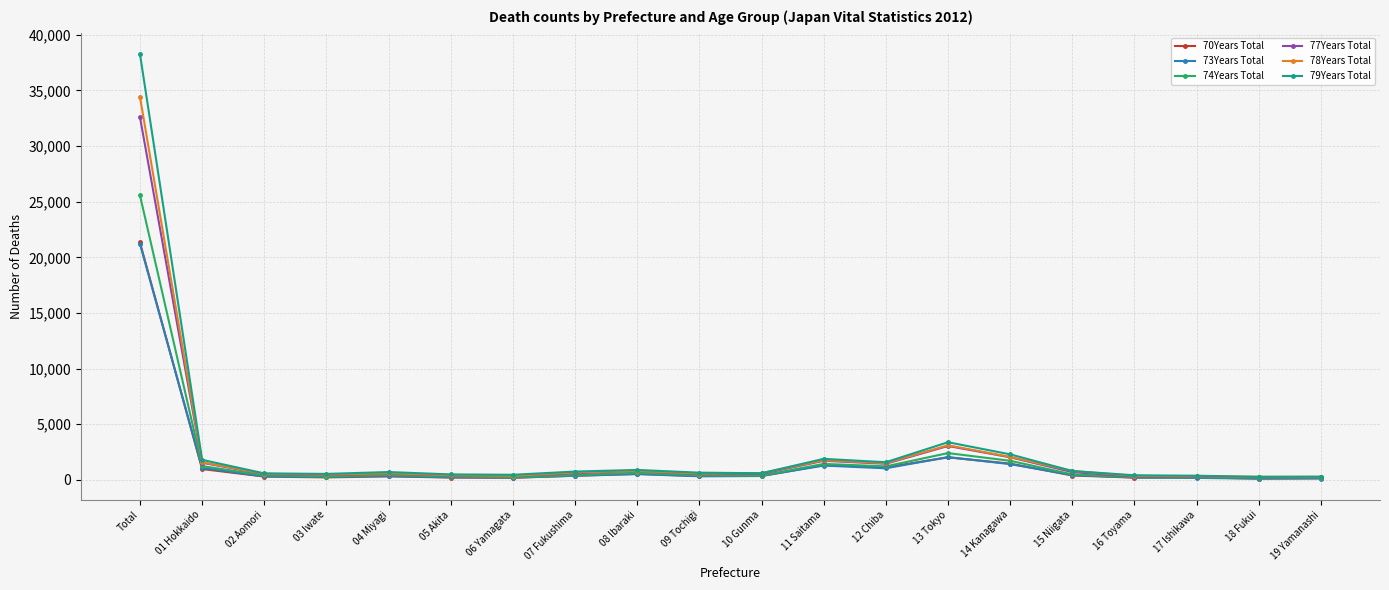

What is the greatest value displayed?

38285